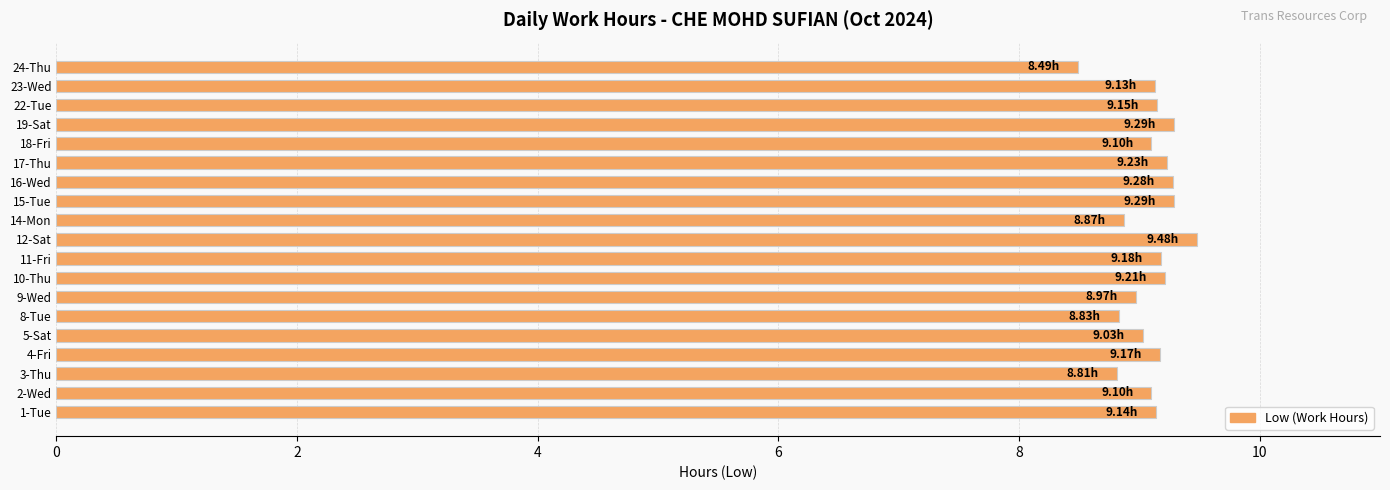

Approximately how many times larger is the value at 18-Fri compared to 12-Sat?

1.0